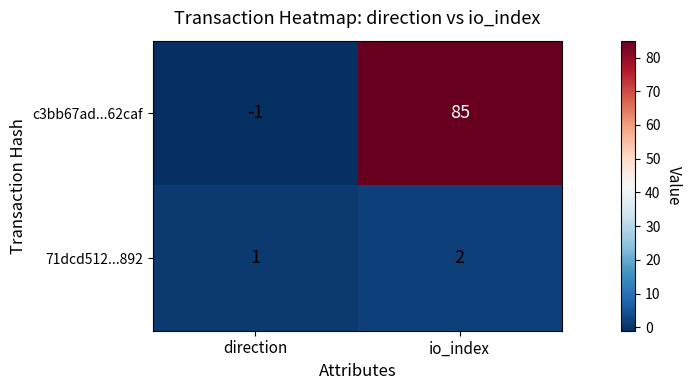

Reading left to right, transcribe all the data shown in this chart.

c3bb67ad...62caf: direction=-1	io_index=85
71dcd512...892: direction=1	io_index=2